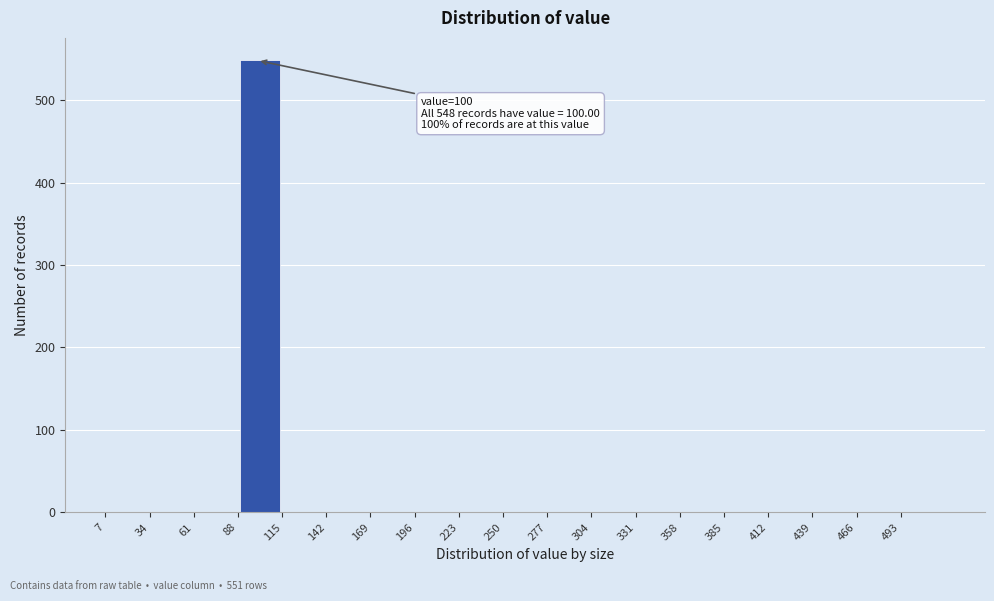

Which range on the x-axis has the tallest bar?

88 to 115